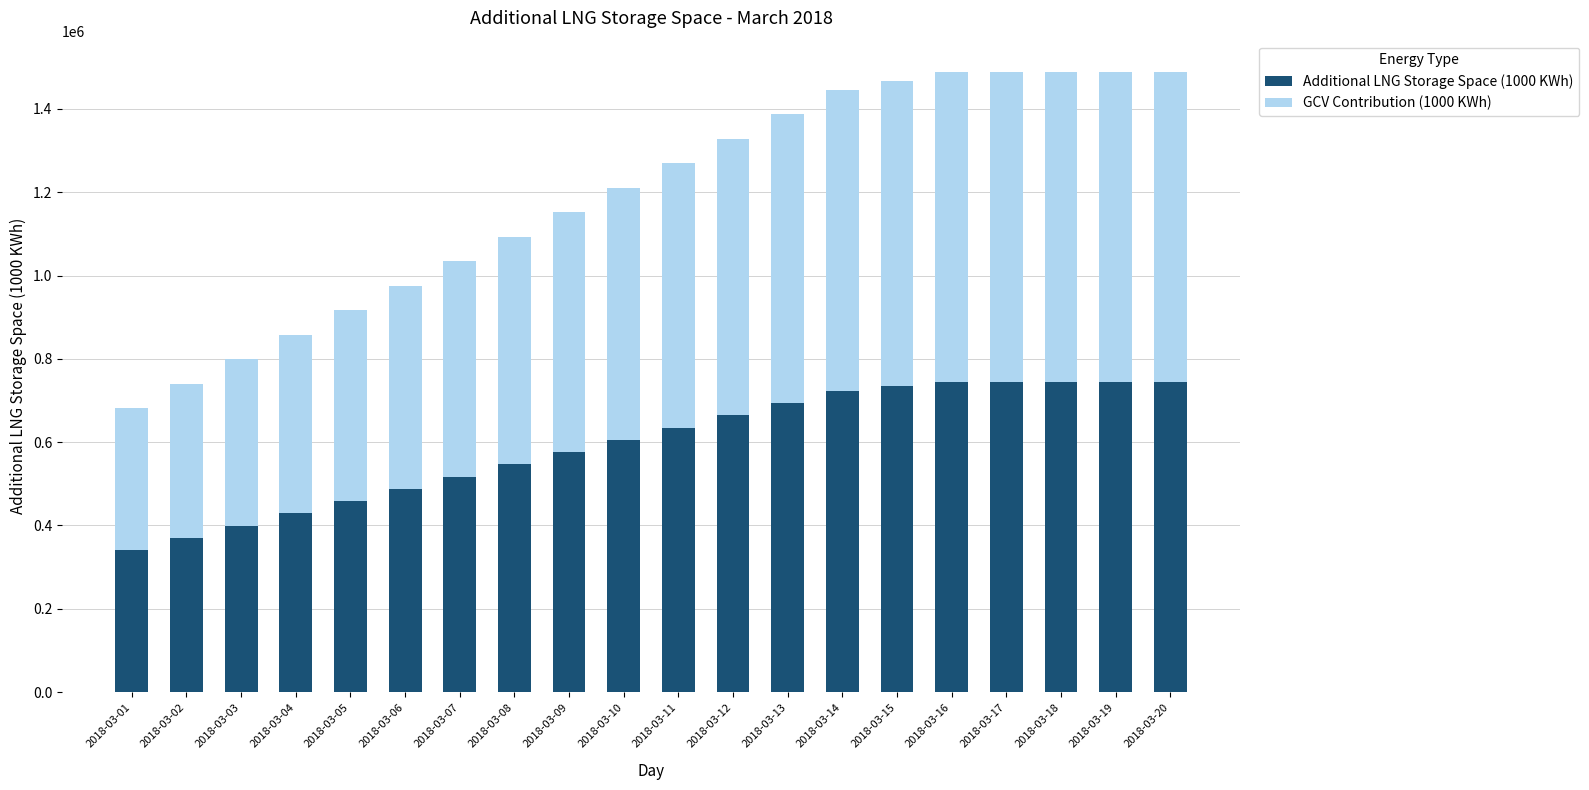

The Additional LNG Storage Space (1000 KWh) series shows 744700.0 at 2018-03-17. True or false?

True